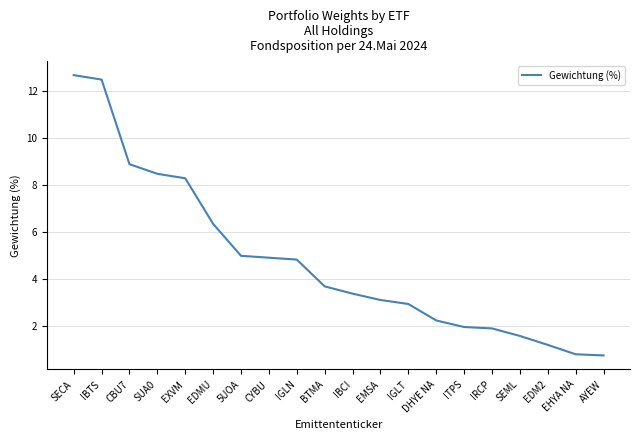

What is the difference between the maximum and minimum values?

11.9